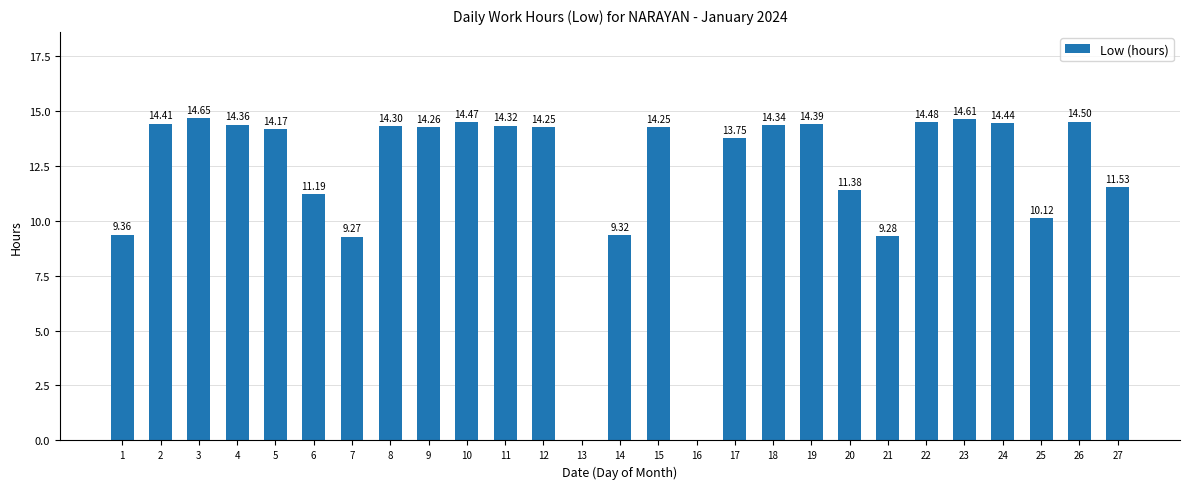

True or false: the data shows 20.4 at 15.

False